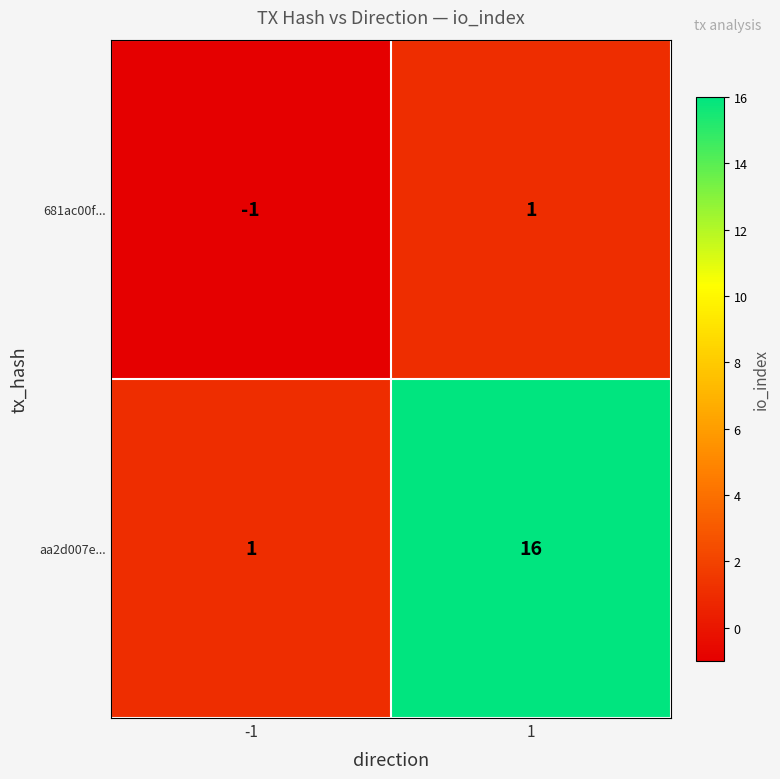

What is the approximate value of aa2d007e... at 1?

16